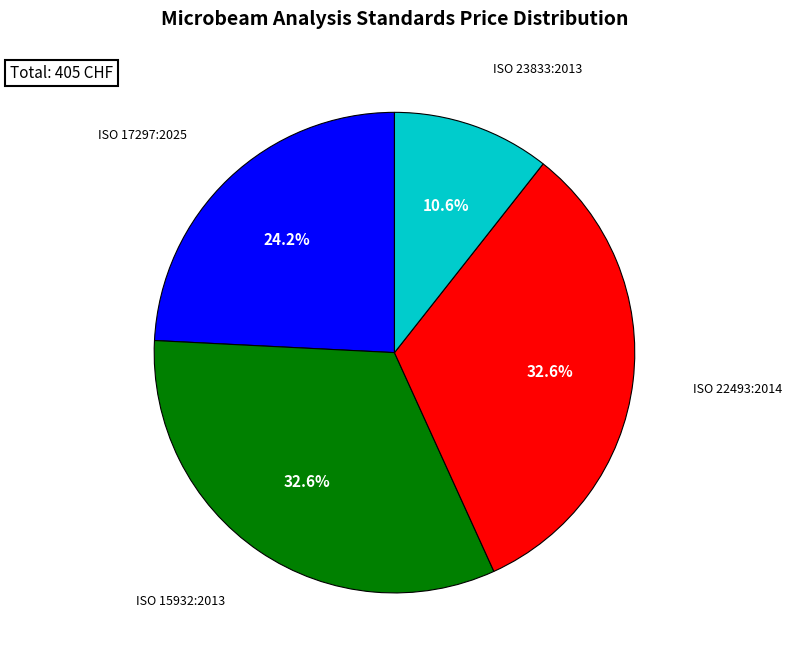

Approximately how many times larger is the value at ISO 17297:2025 compared to ISO 23833:2013?

2.3